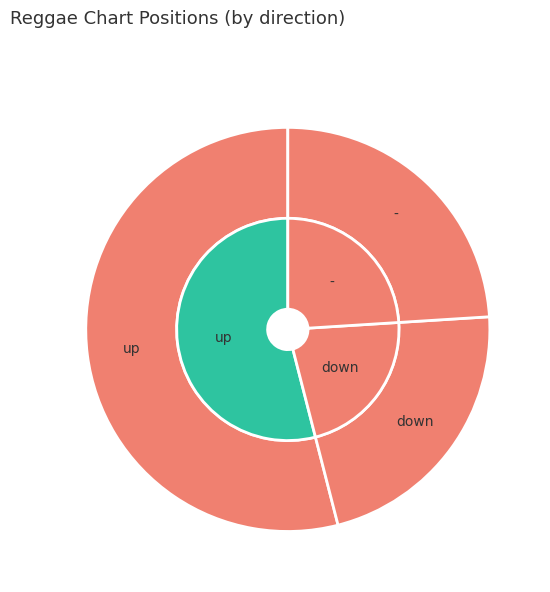

Count the number of slices in the pie.

3